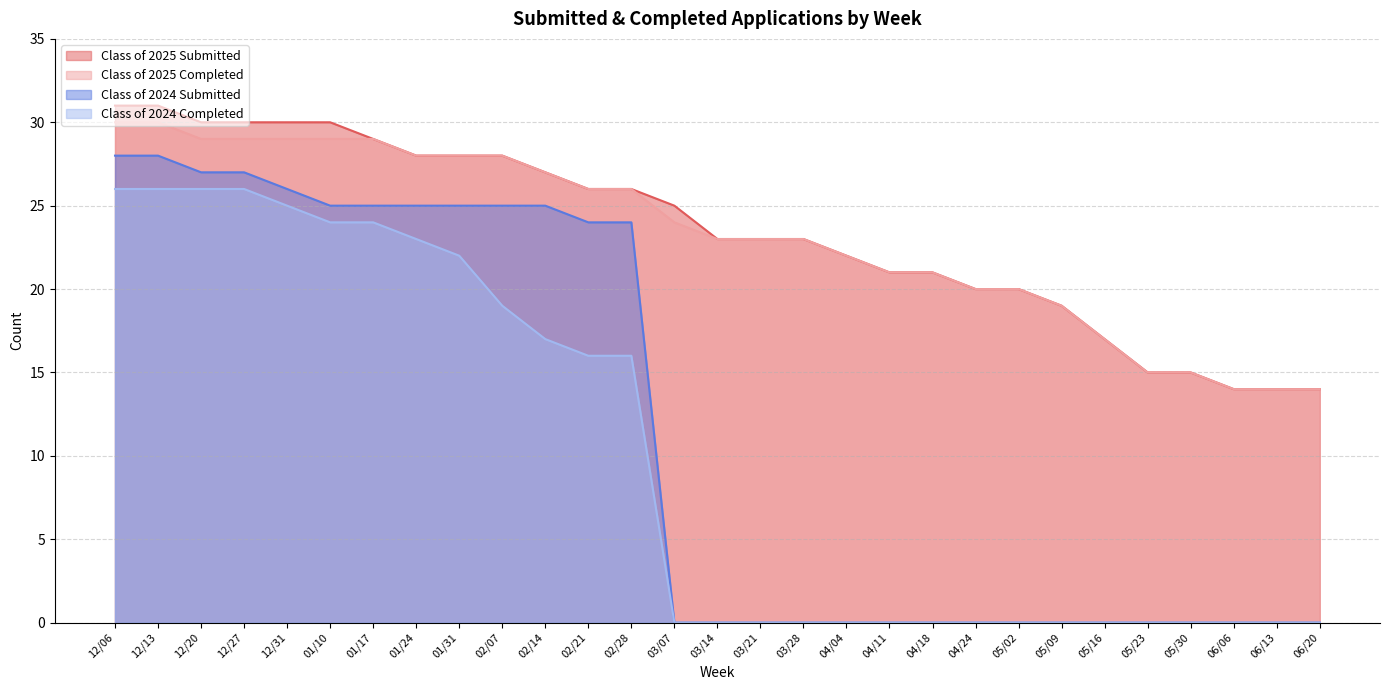

At which category is the sum across all series the highest?

12/06